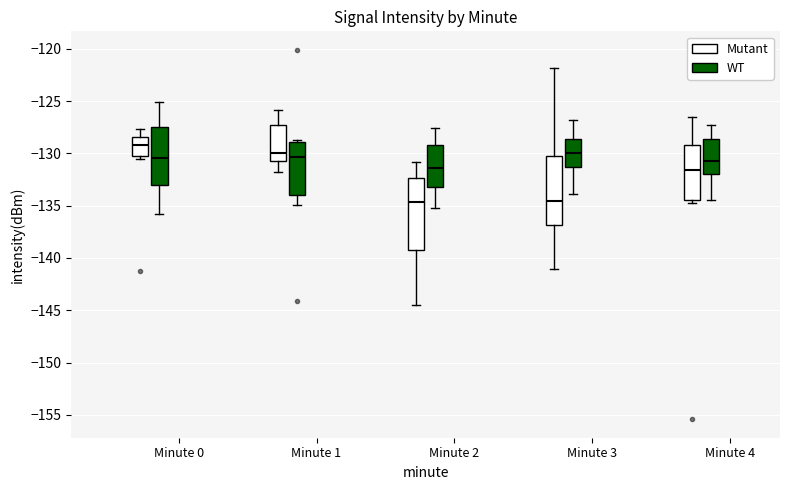

Reading left to right, transcribe this box plot: for each box, give where its median line is, the range the box spans, and where its two whiskers end, as read against the y-axis. The values are not printed on the chart, so give them approximately, as read against the axis.

Minute 0 (Mutant): median -129.0, box -130.0 to -128.5, whiskers -130.5 to -127.5
Minute 0 (WT): median -130.5, box -133.0 to -127.5, whiskers -136.0 to -125.0
Minute 1 (Mutant): median -130.0, box -130.5 to -127.0, whiskers -132.0 to -126.0
Minute 1 (WT): median -130.5, box -134.0 to -129.0, whiskers -135.0 to -128.5
Minute 2 (Mutant): median -134.5, box -139.0 to -132.5, whiskers -144.5 to -131.0
Minute 2 (WT): median -131.5, box -133.0 to -129.0, whiskers -135.0 to -127.5
Minute 3 (Mutant): median -134.5, box -137.0 to -130.5, whiskers -141.0 to -122.0
Minute 3 (WT): median -130.0, box -131.5 to -128.5, whiskers -134.0 to -127.0
Minute 4 (Mutant): median -131.5, box -134.5 to -129.0, whiskers -134.5 (just below the box's lower edge) to -126.5
Minute 4 (WT): median -130.5, box -132.0 to -128.5, whiskers -134.5 to -127.5